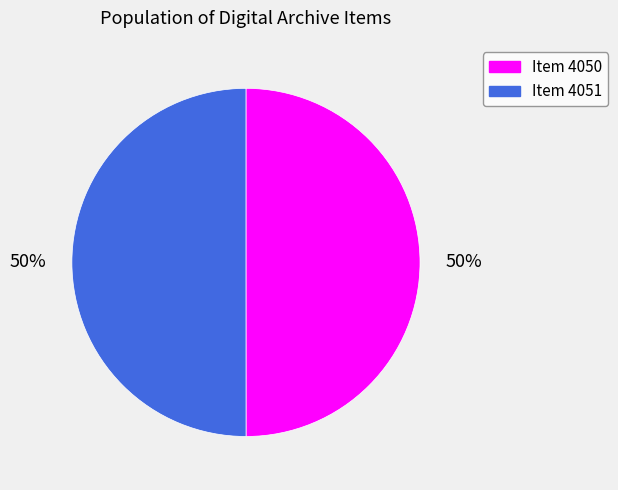

To the nearest percent, what is the combined percentage of Item 4051 and Item 4050?

100%